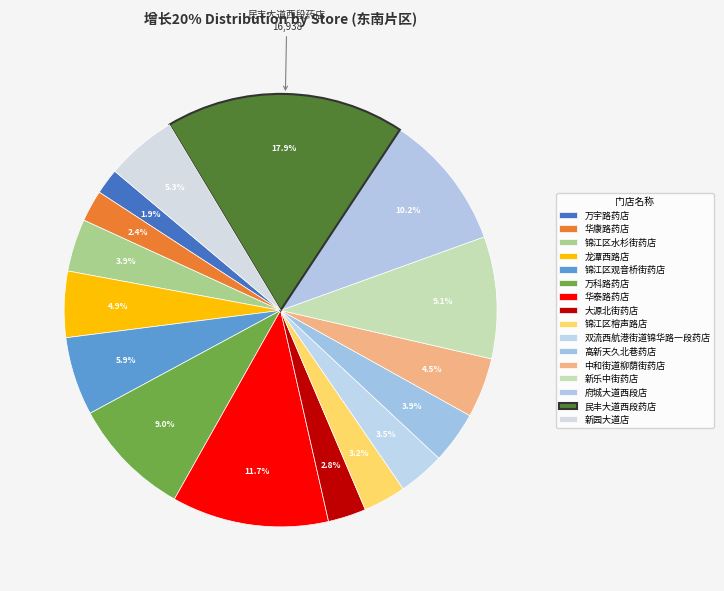

How many segments does this pie chart have?

16